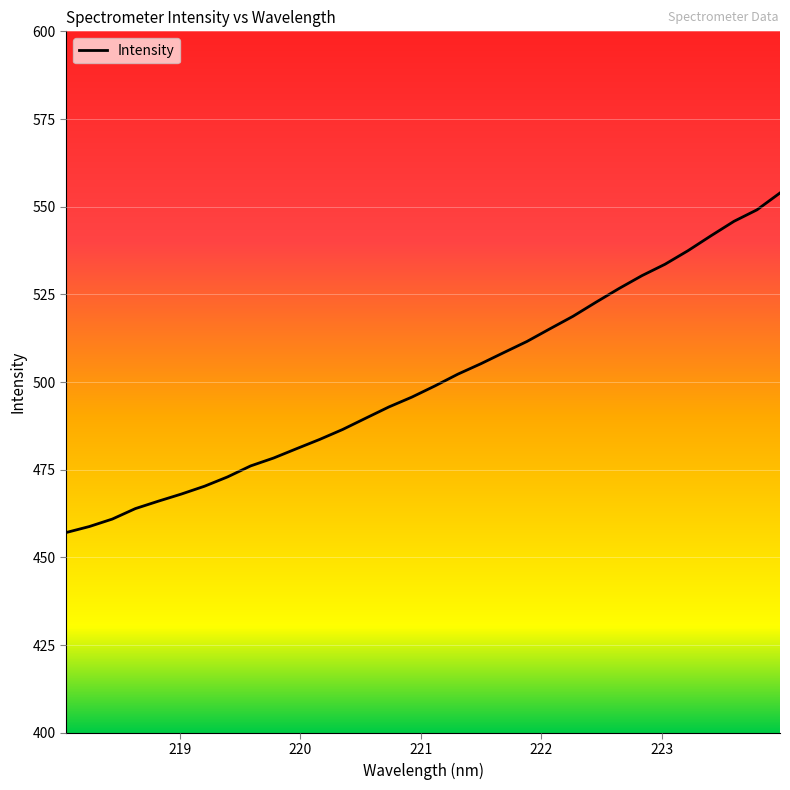

What is the difference between the maximum and minimum values?

96.8